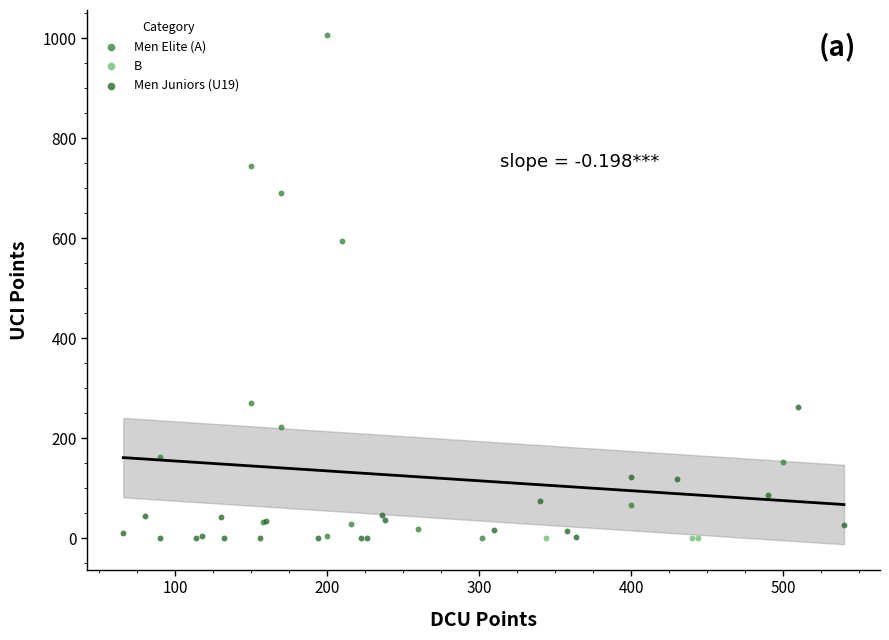

Which series contains the highest Y value?

Men Elite (A)